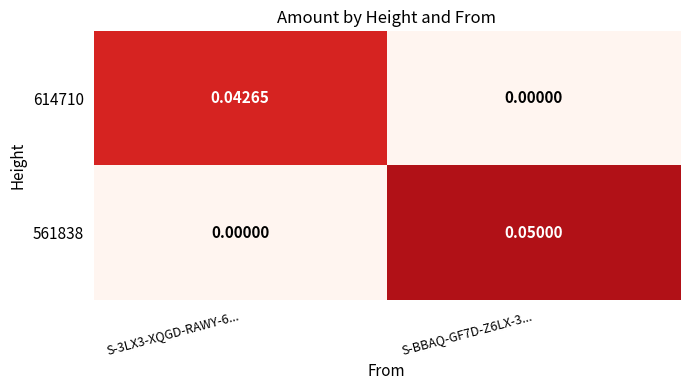

How many categories are shown in the chart?

2